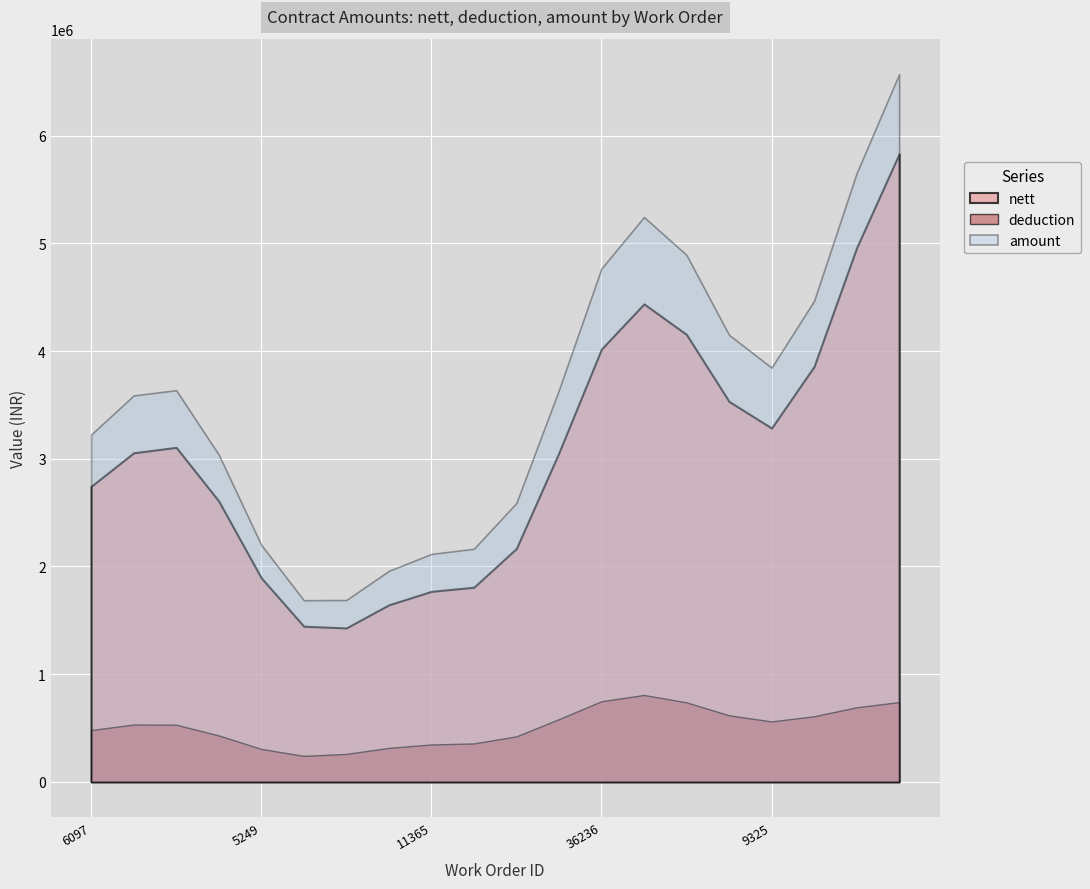

Which series has the widest spread of values?

amount